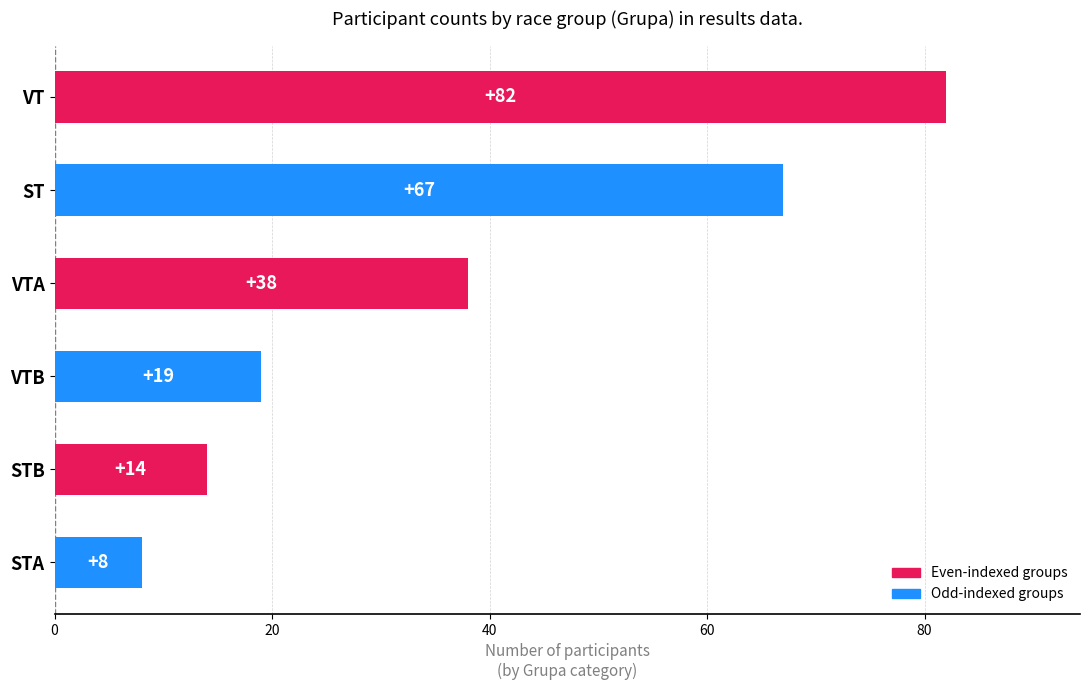

Is it true that the value at STA is 25?

False